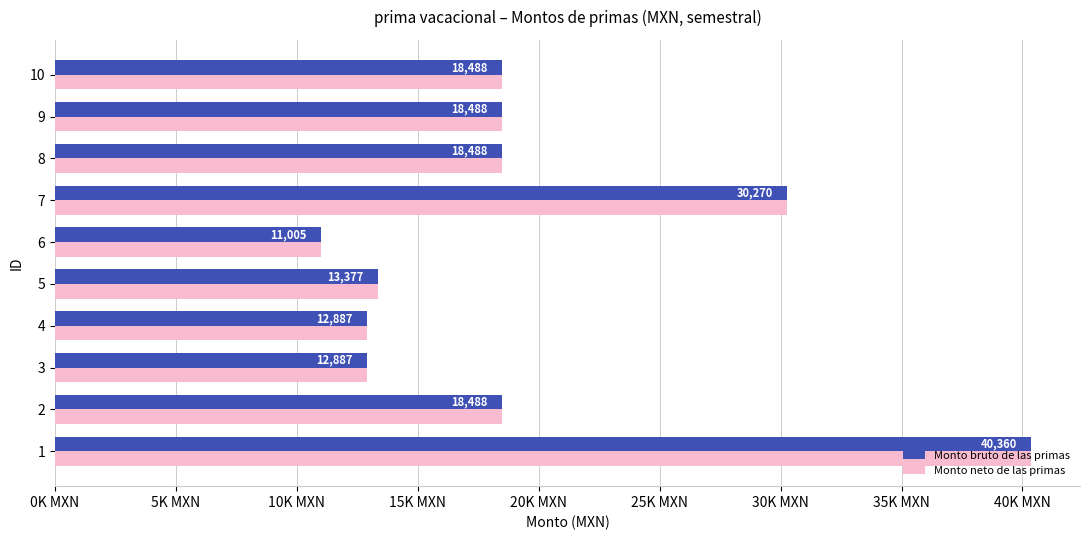

What are all the series names shown in the legend?

Monto bruto de las primas, Monto neto de las primas